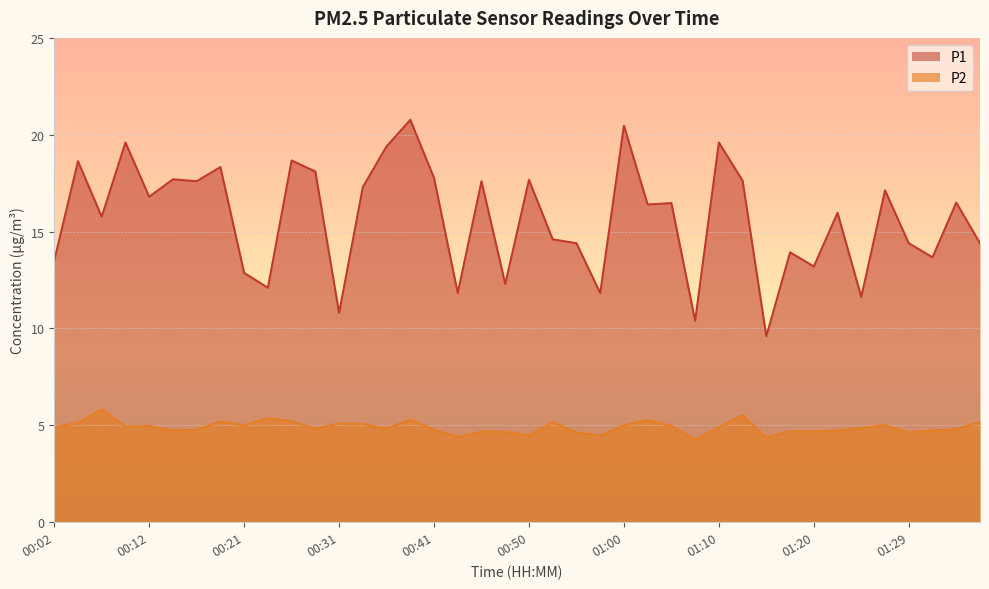

How many lines are shown in the chart?

2